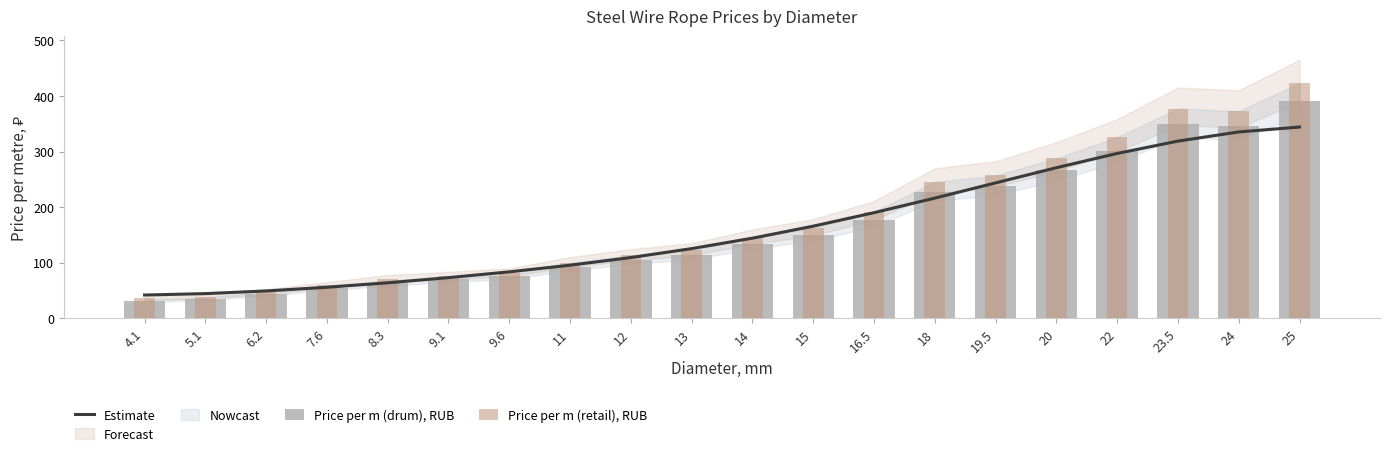

Which series has the largest total across all categories?

Price per m (retail), RUB